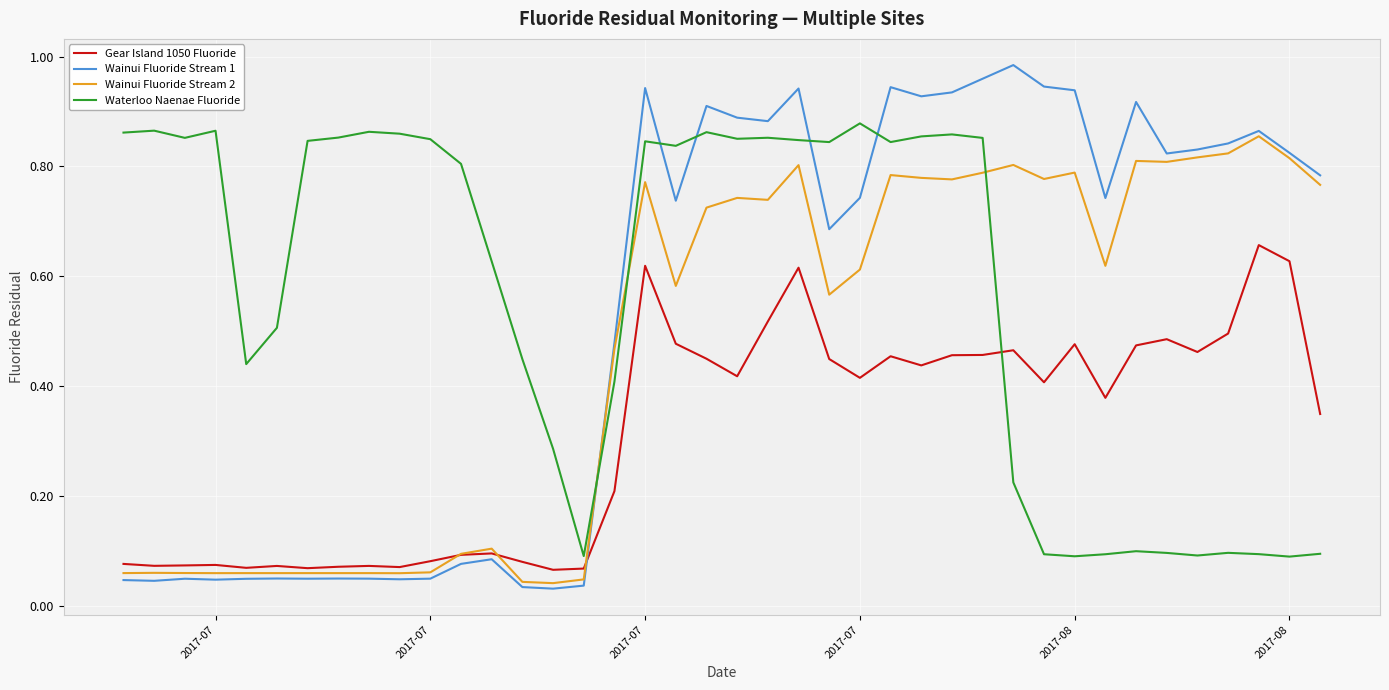

Which series ends up on top after the final intersection of Wainui Fluoride Stream 2 and Wainui Fluoride Stream 1?

Wainui Fluoride Stream 1